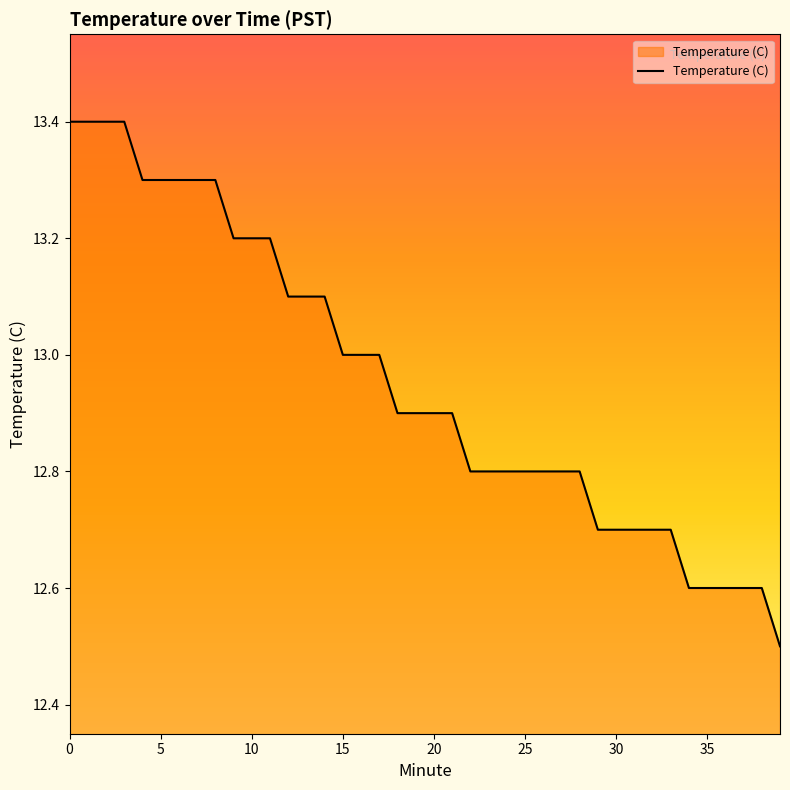

What is the smallest value displayed?

12.5